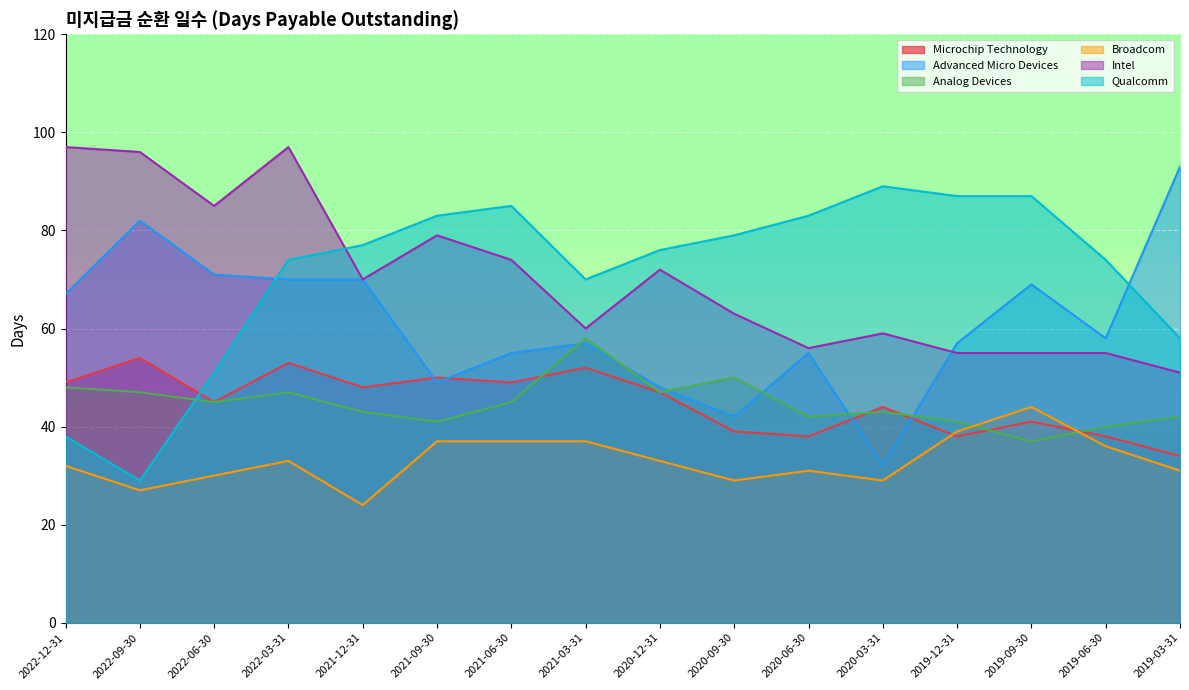

Between 2022-09-30 and 2020-03-31, which is larger?

2022-09-30